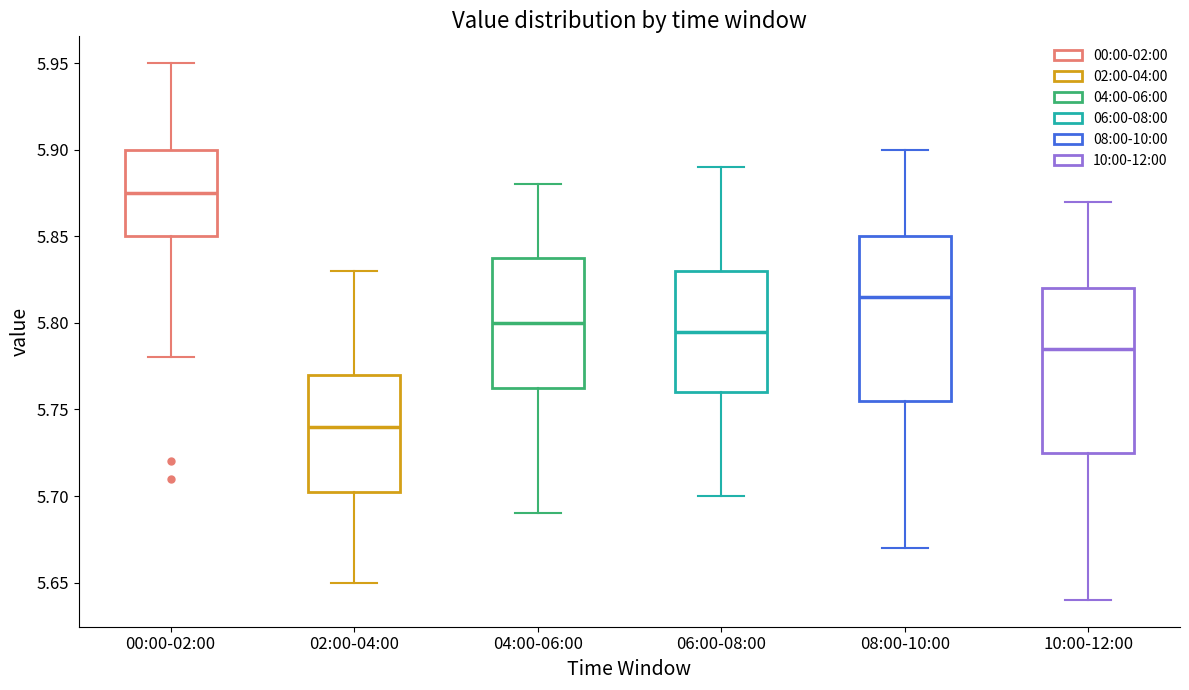

Which box has the lowest median line?

02:00-04:00